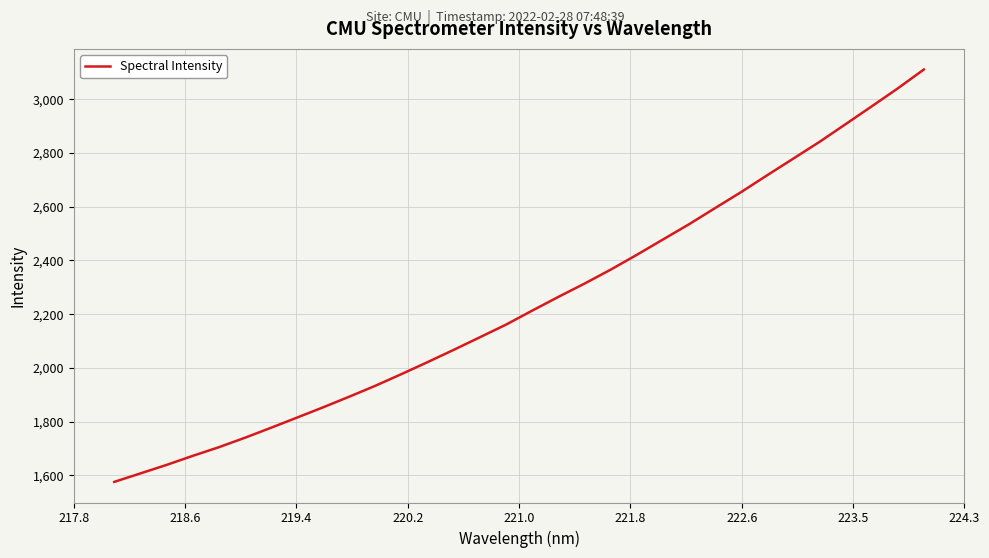

What is the maximum value shown in the chart?

3110.8